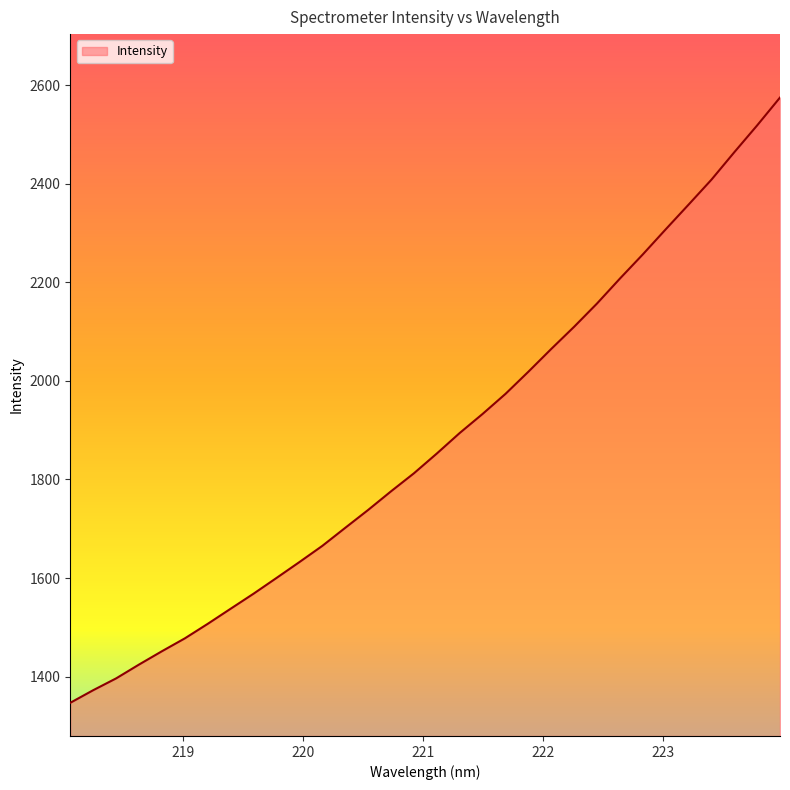

What is the smallest value displayed?

1346.7